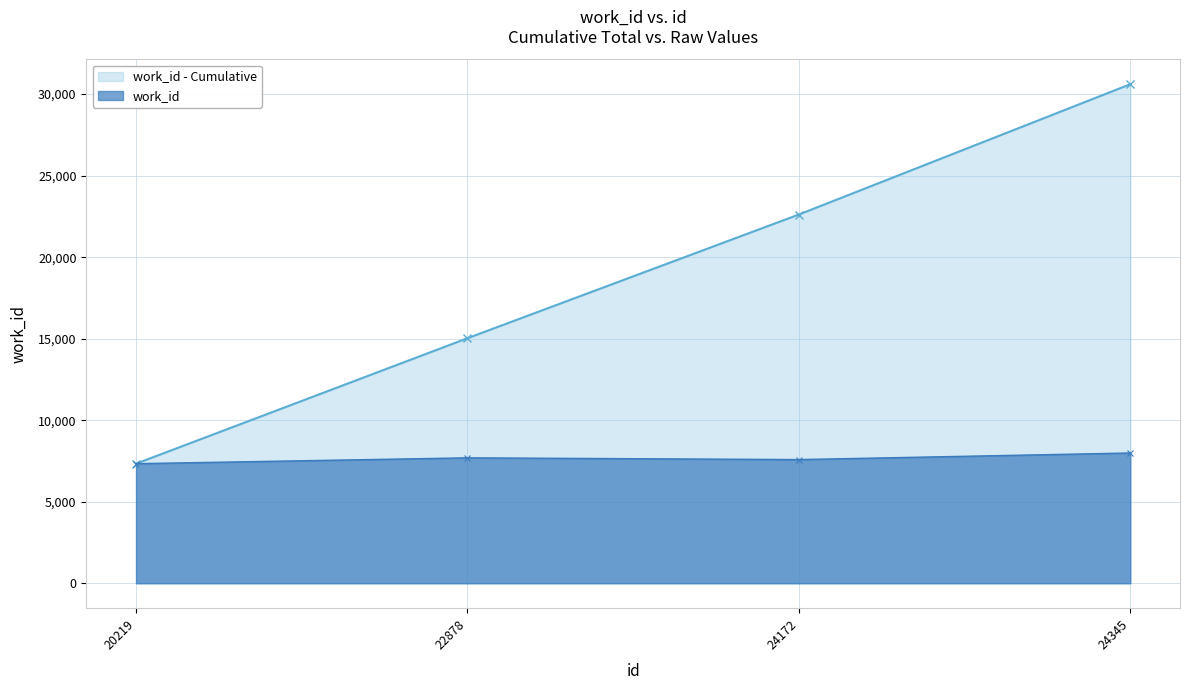

True or false: there are more than 1 points higher than both neighbors.

False